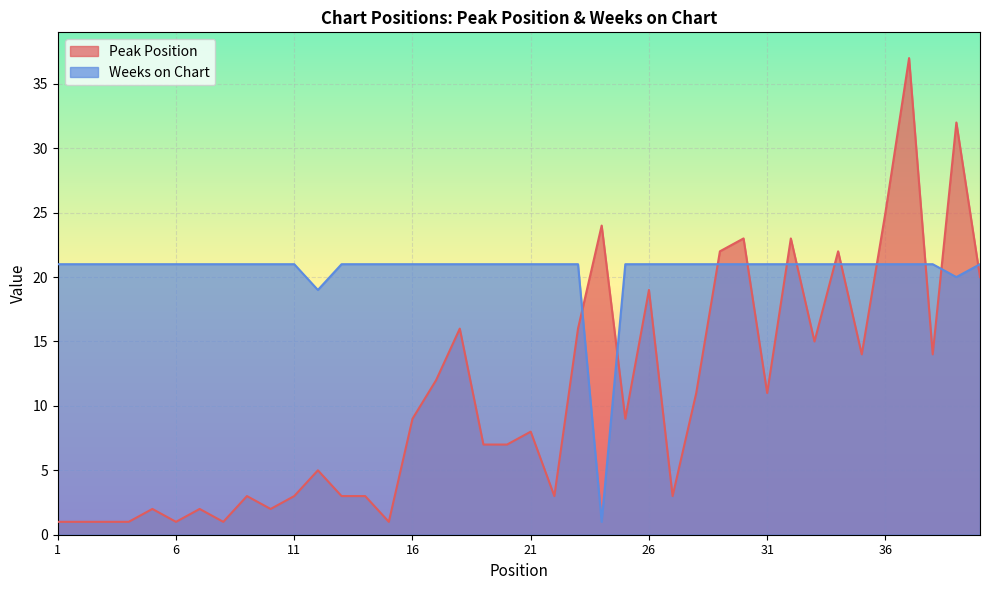

How many data points in Peak Position are above 9?

18